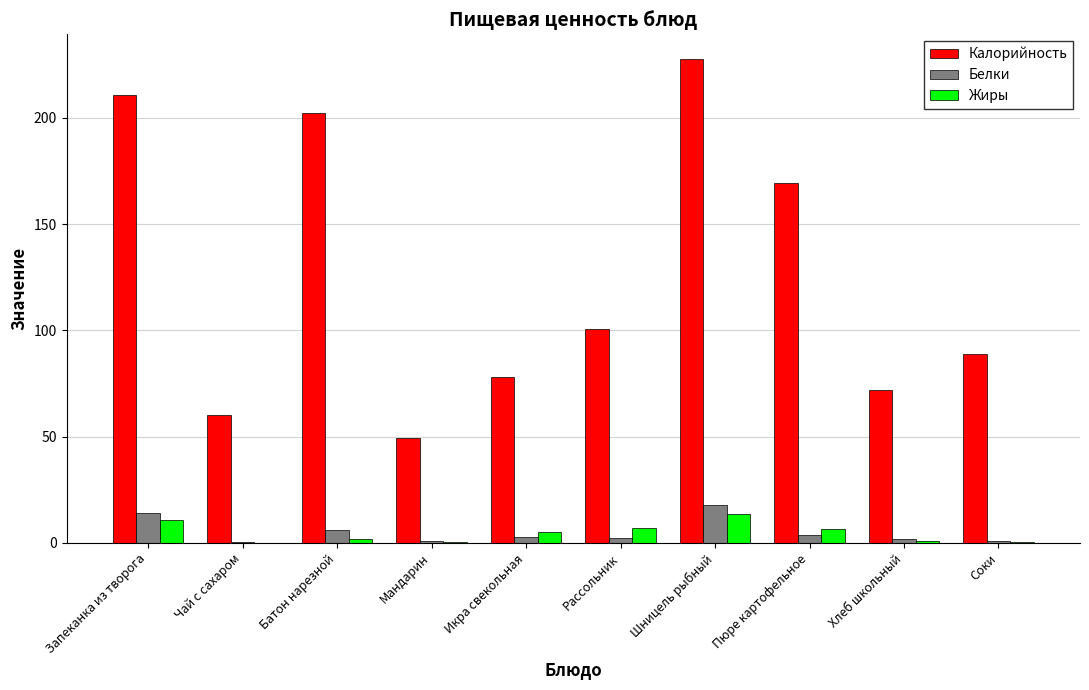

What is the highest value of the Калорийность series?

228.0